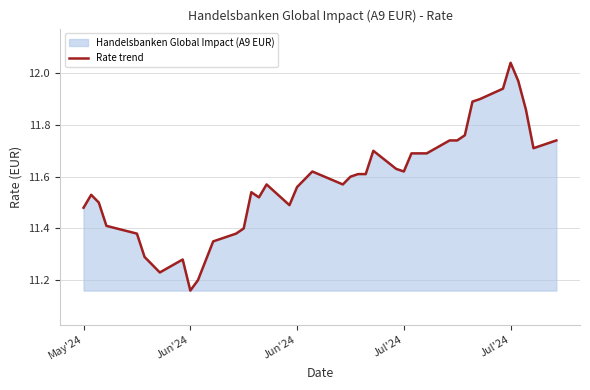

How many lines are shown in the chart?

1